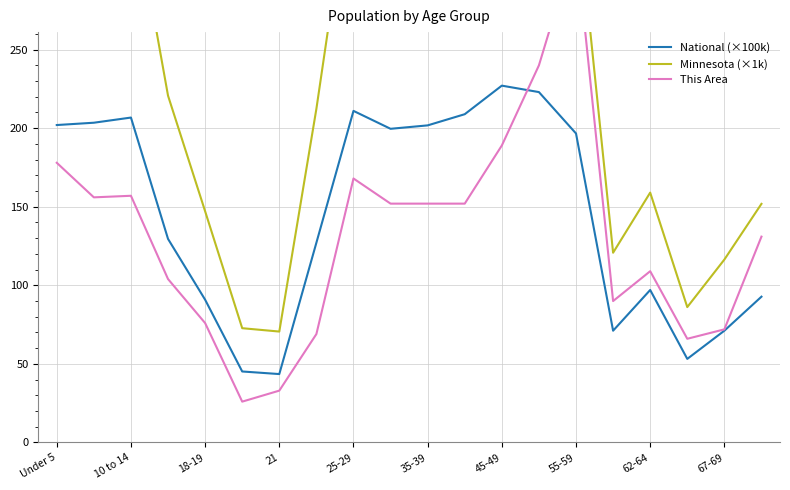

Which series has the largest range (max minus min)?

Minnesota (×1k)